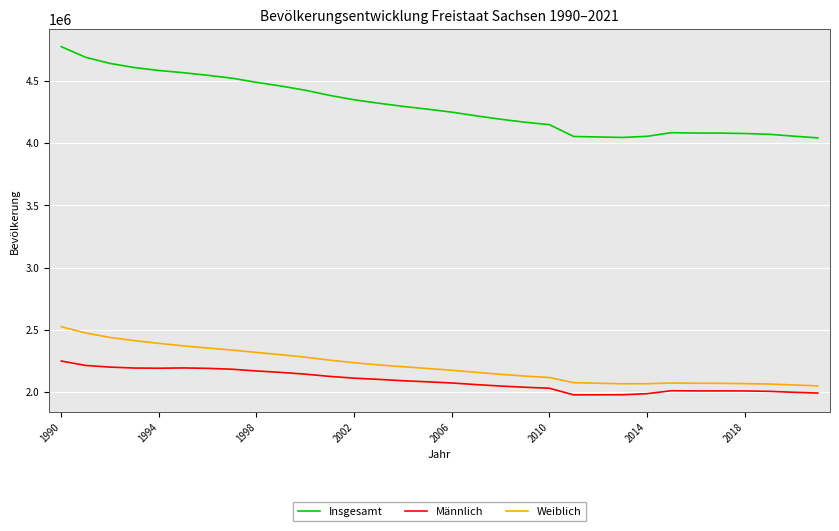

What is the difference between the maximum and minimum values in the Insgesamt series?

732912